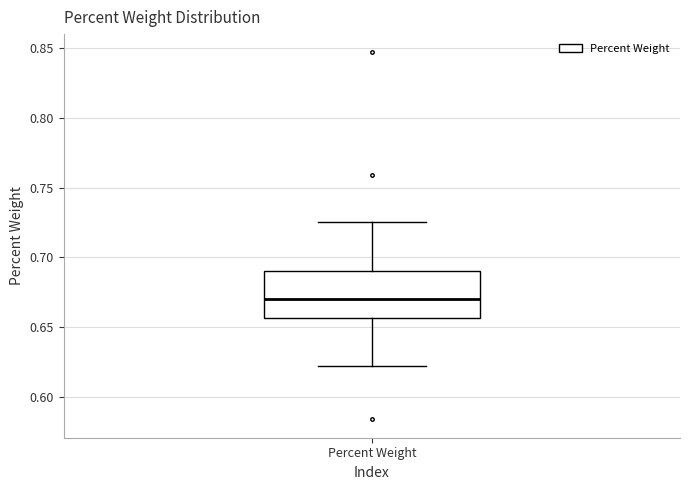

Transcribe this box plot: give where the median line is, the range the box spans, and where the two whiskers end, as read against the y-axis. The values are not printed on the chart, so give them approximately, as read against the axis.

median 0.670, box 0.655 to 0.690, whiskers 0.620 to 0.725